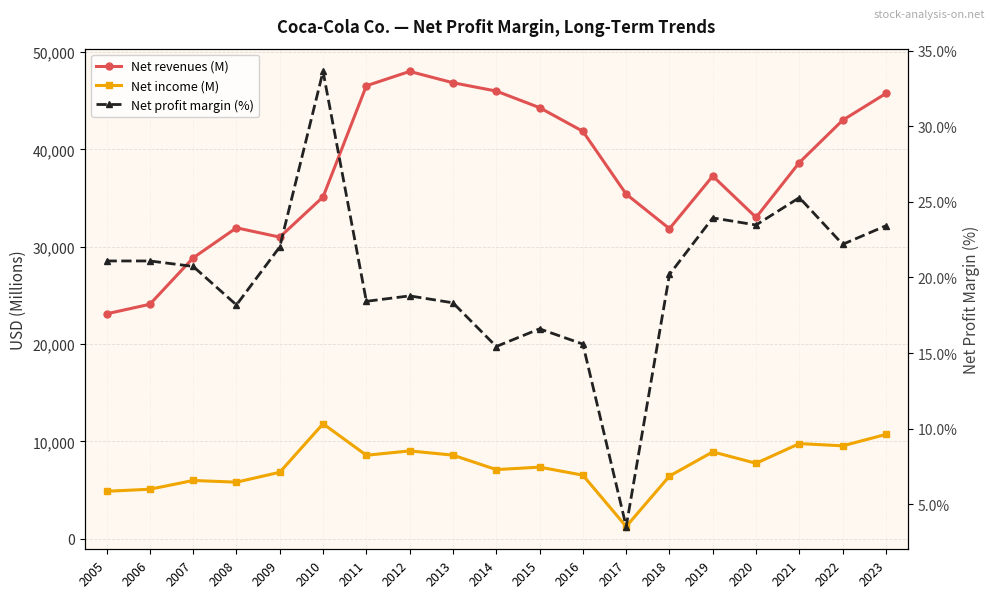

True or false: Net revenues (M) and Net income (M) intersect in this chart.

False